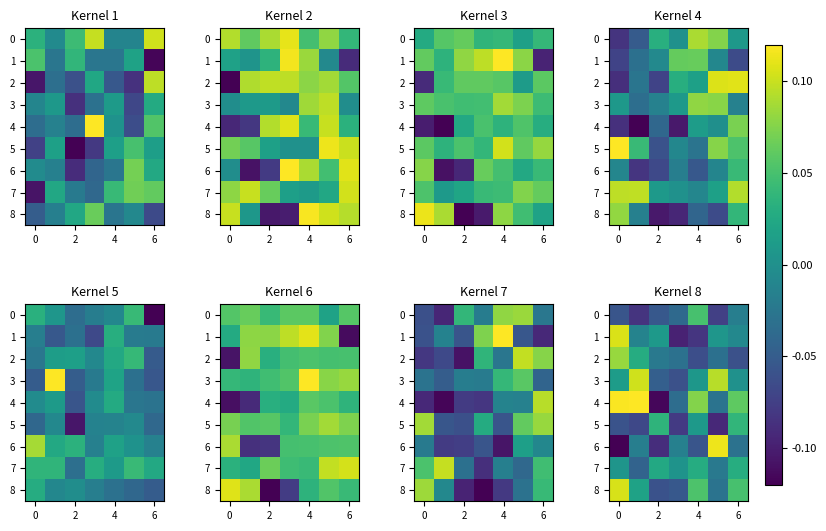

What is the sum of all row_6 values?

-0.2